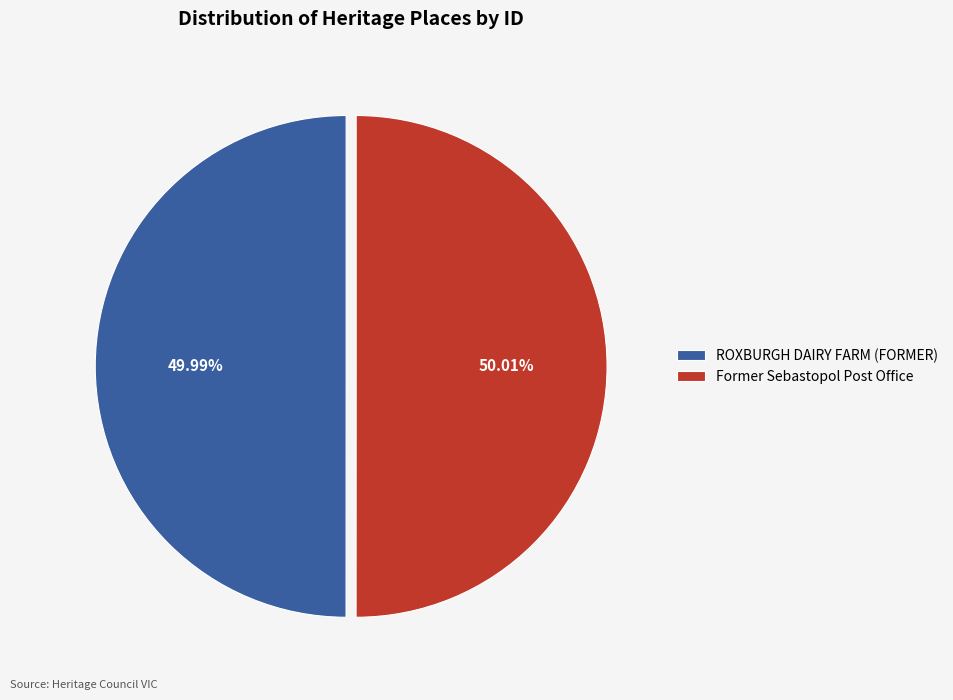

Count the number of slices in the pie.

2